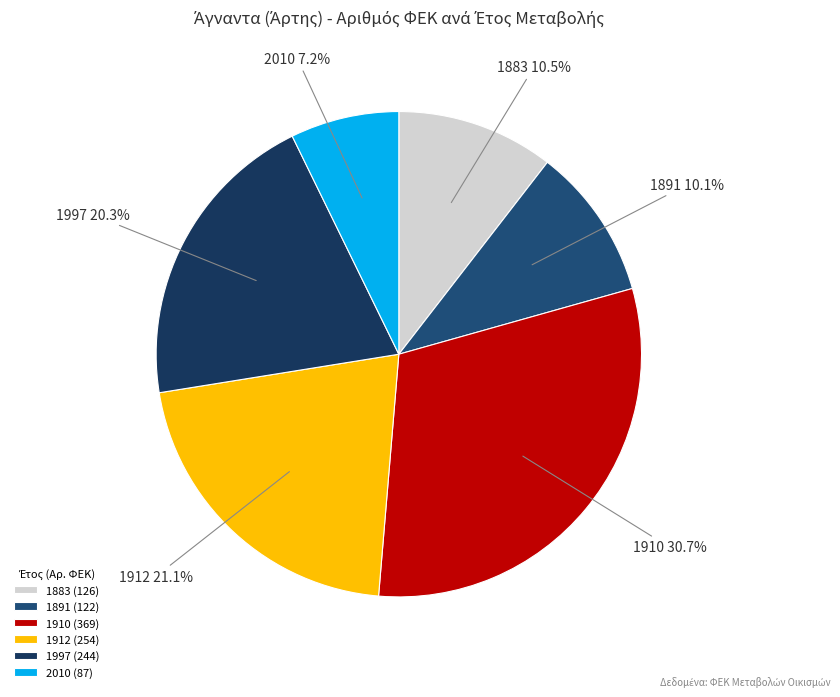

What is the ratio of the value at 2010 to the value at 1883?

0.7